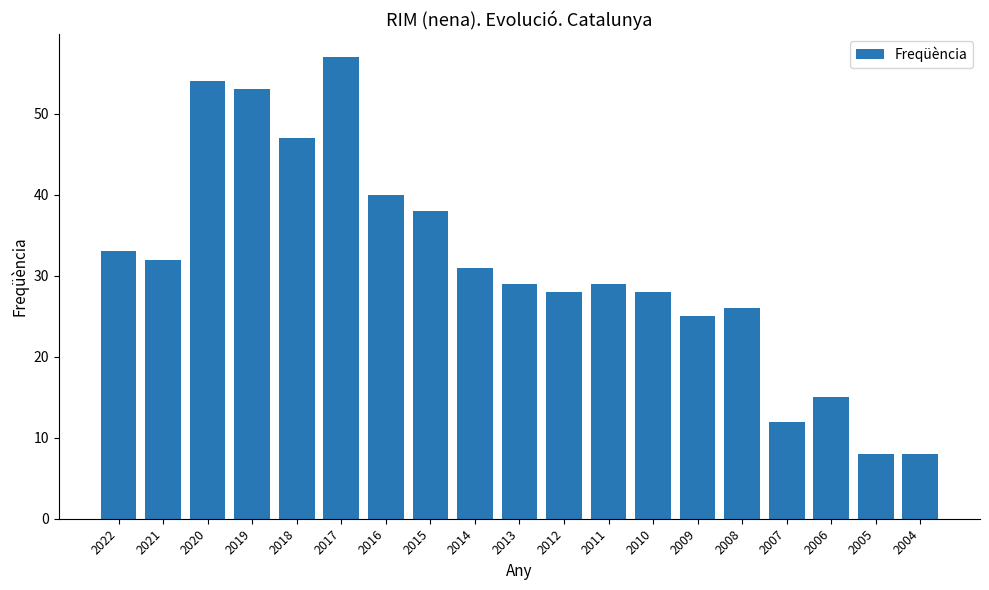

What is the change in value from 2015 to 2011?

-9